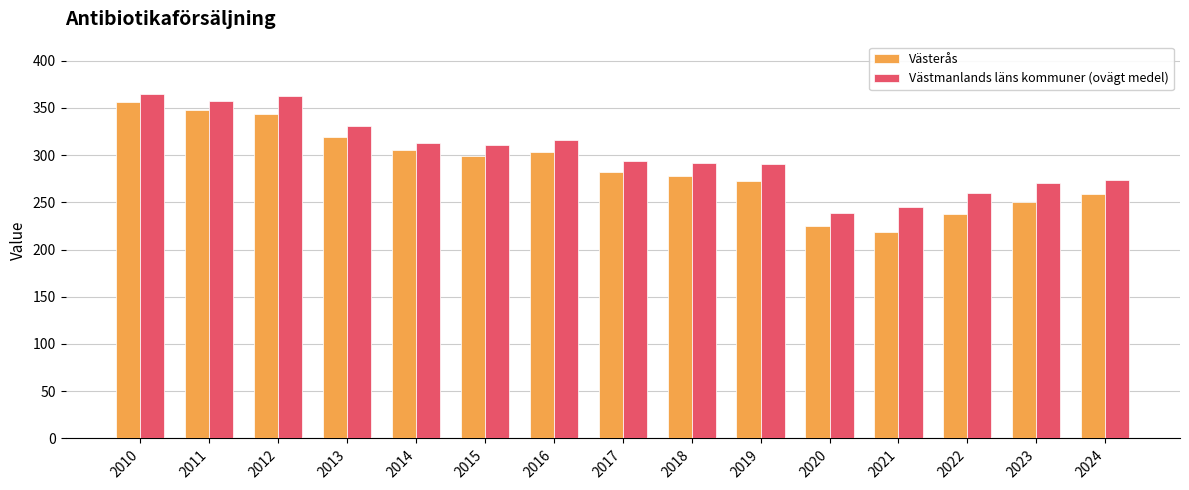

At which label does Västmanlands läns kommuner (ovägt medel) reach its minimum?

2020